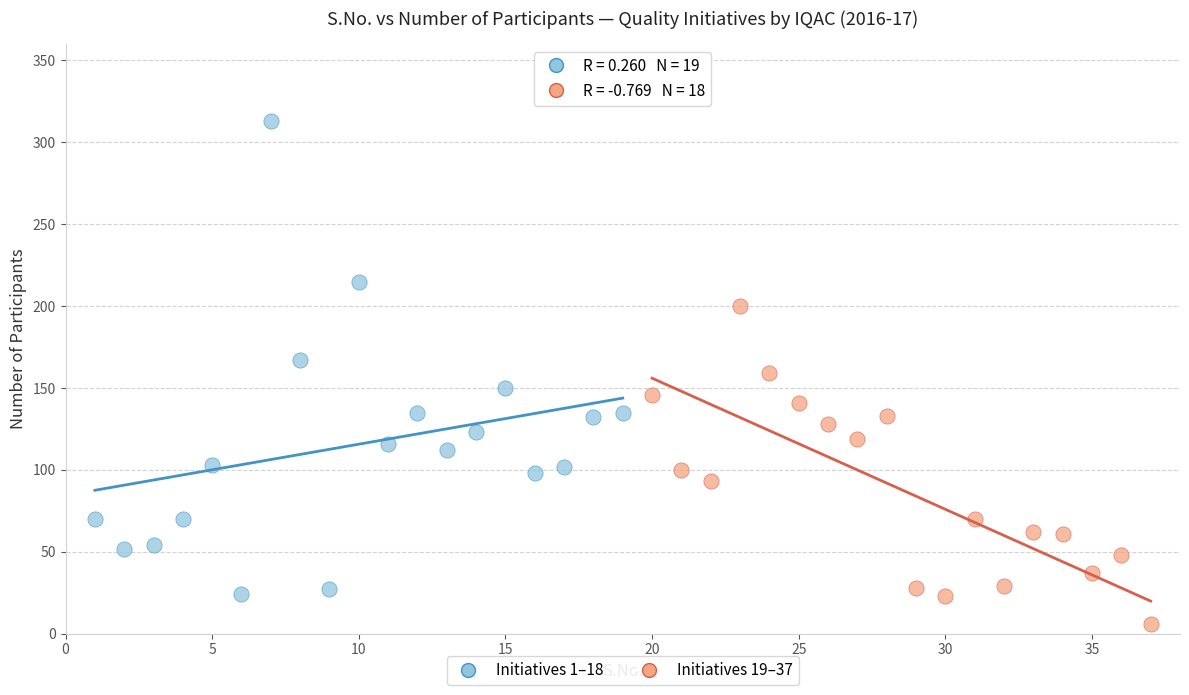

Which series reaches the maximum Y coordinate?

Initiatives 1–18